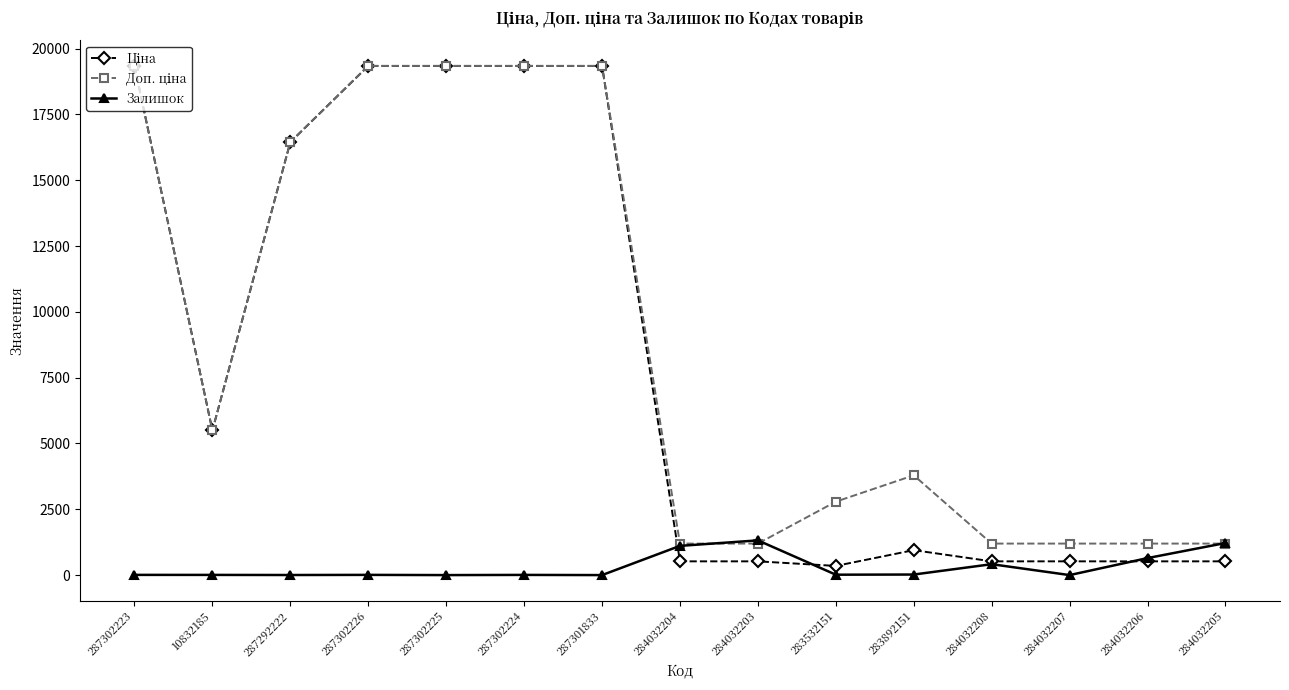

The Залишок series shows -771.4 at 287302225. True or false?

False